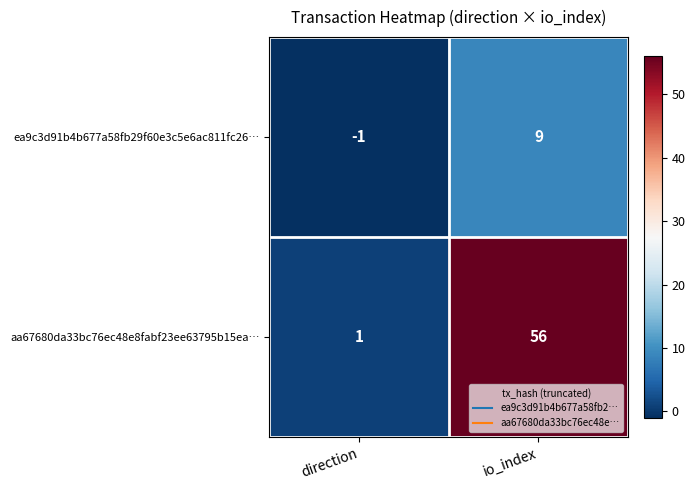

Reading right to left, list all the values displayed in this chart.

ea9c3d91b4b677a58fb29f60e3c5e6ac811fc26…: io_index=9	direction=-1
aa67680da33bc76ec48e8fabf23ee63795b15ea…: io_index=56	direction=1